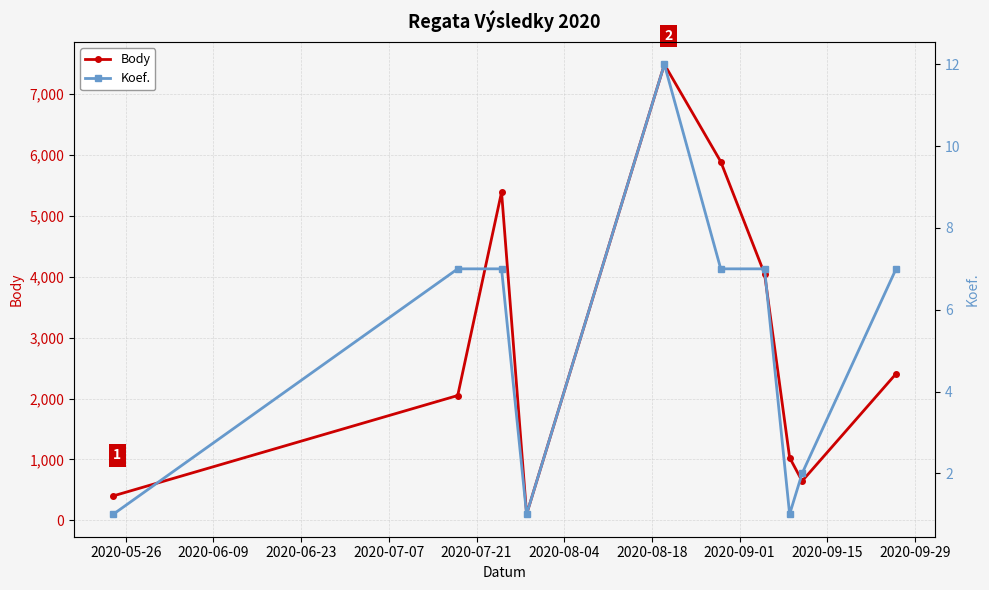

True or false: Body has more than 1 interior local peaks.

True